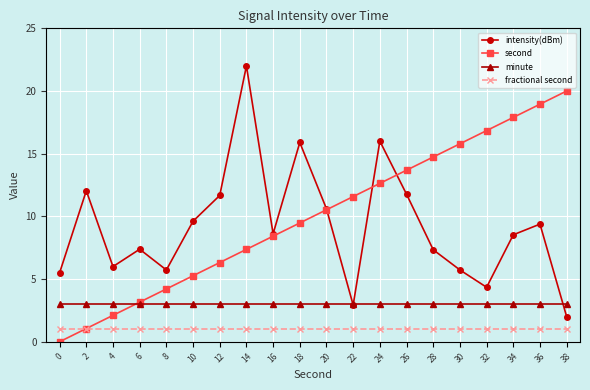

Rank the series by their maximum value, from lowest to highest.

fractional second, minute, second, intensity(dBm)